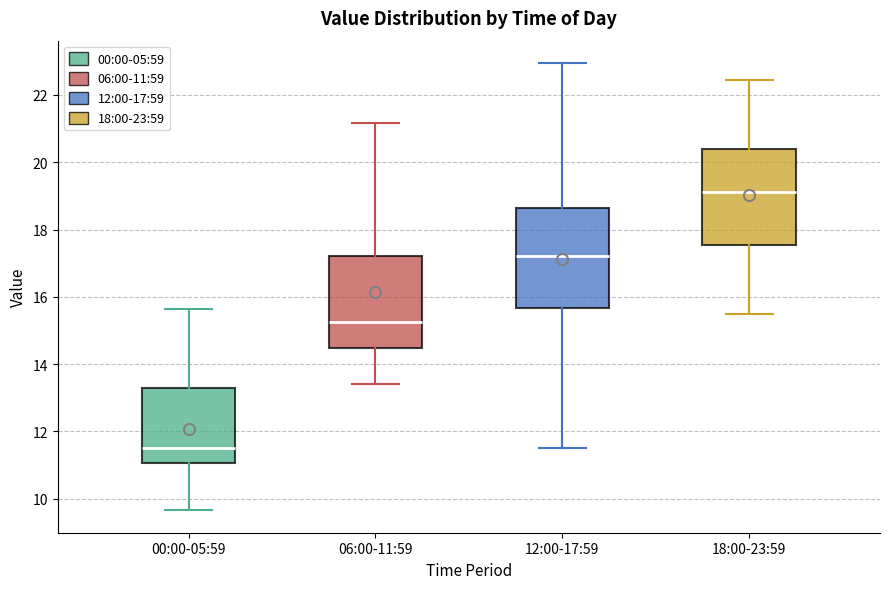

Reading left to right, read every box against the y-axis: the position of its median line, the range the box covers, and the ends of its whiskers. The values are not printed on the chart, so give them approximately, as read against the axis.

00:00-05:59: median 11.6, box 11.0 to 13.2, whiskers 9.6 to 15.6
06:00-11:59: median 15.2, box 14.4 to 17.2, whiskers 13.4 to 21.2
12:00-17:59: median 17.2, box 15.6 to 18.6, whiskers 11.6 to 23.0
18:00-23:59: median 19.2, box 17.6 to 20.4, whiskers 15.6 to 22.4